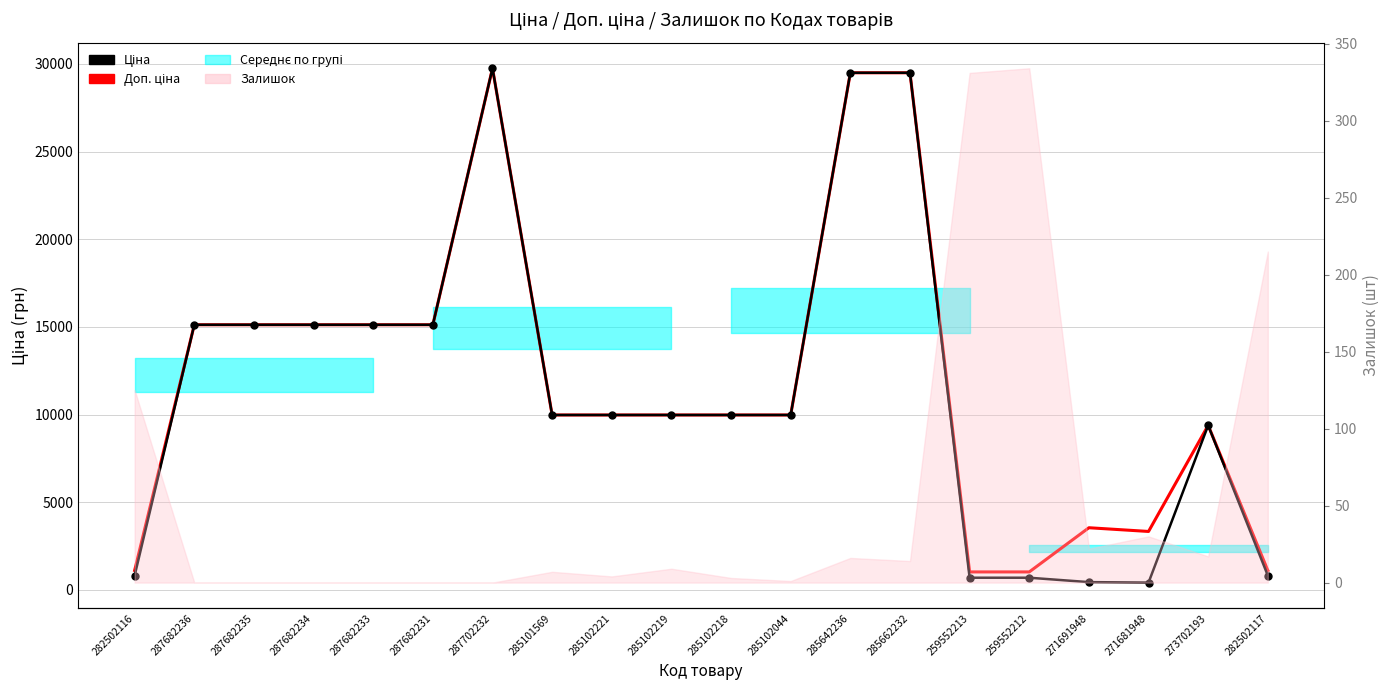

Is the value of Ціна at 259552213 greater than the value of Доп. ціна at 285101569?

No